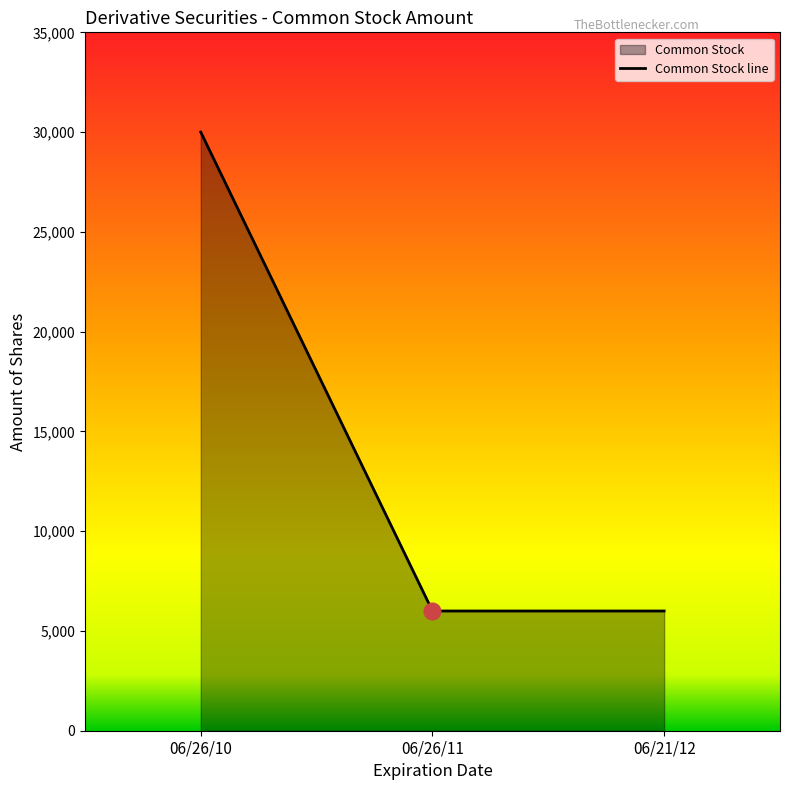

Reading left to right, extract all data points from this chart.

06/26/10=30000	06/26/11=6000	06/21/12=6000